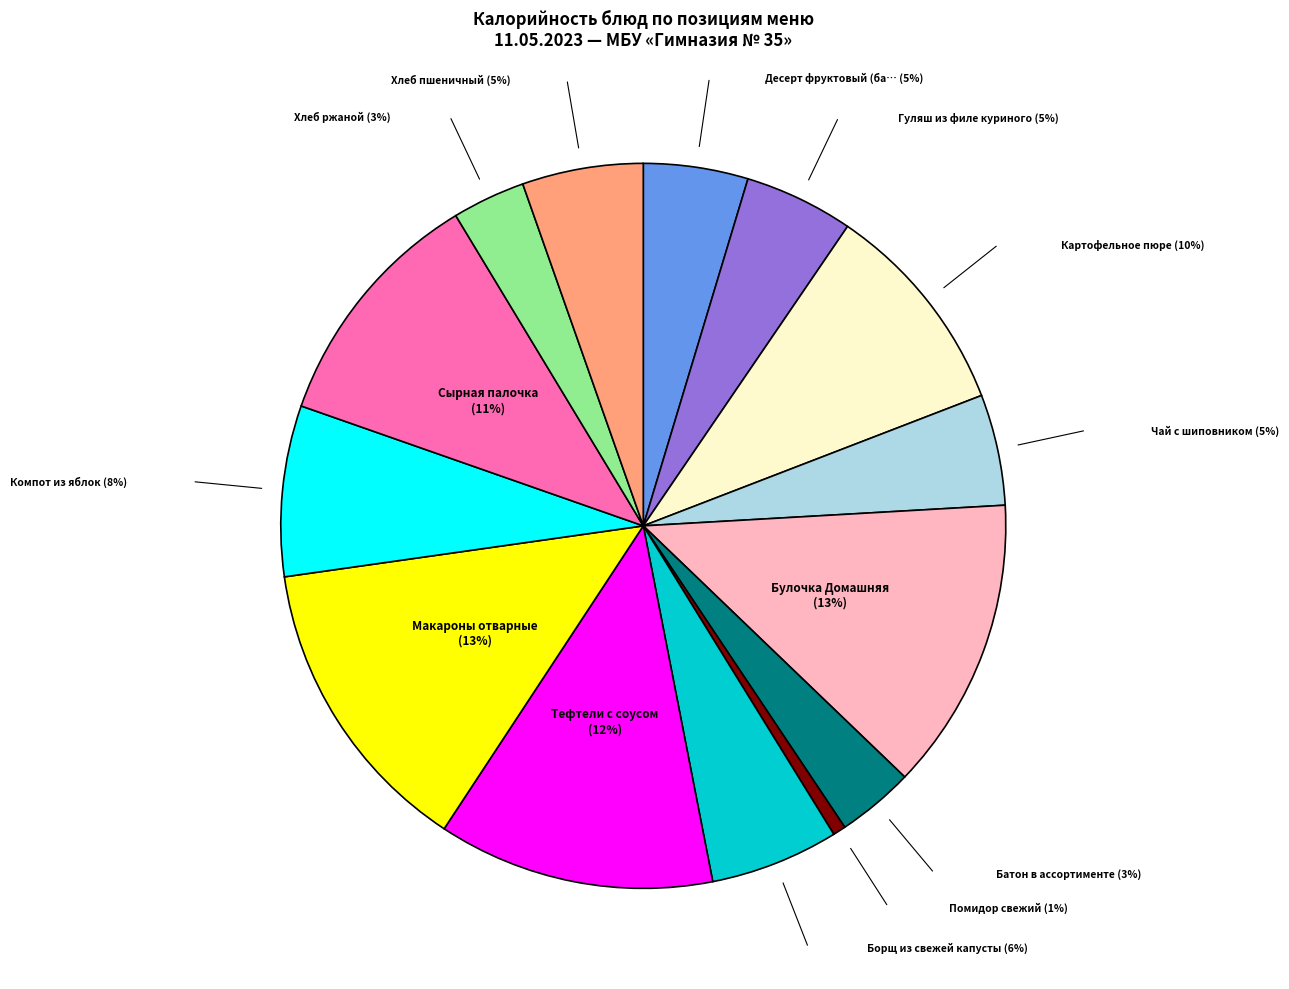

True or false: Батон в ассортименте accounts for 3% of the total.

True